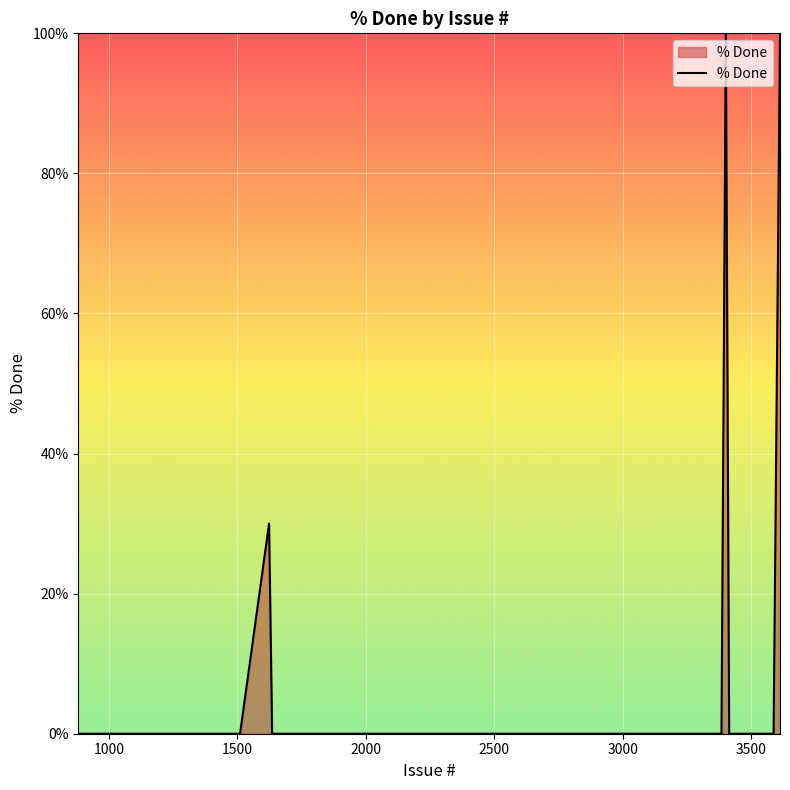

What is the greatest value displayed?

100